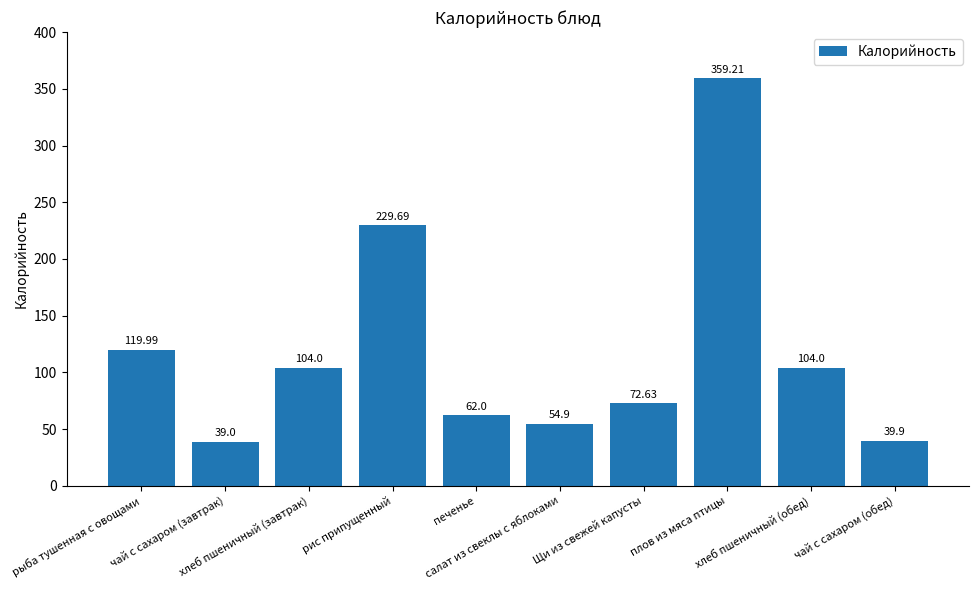

Is it true that the value at хлеб пшеничный (обед) is 148.7?

False